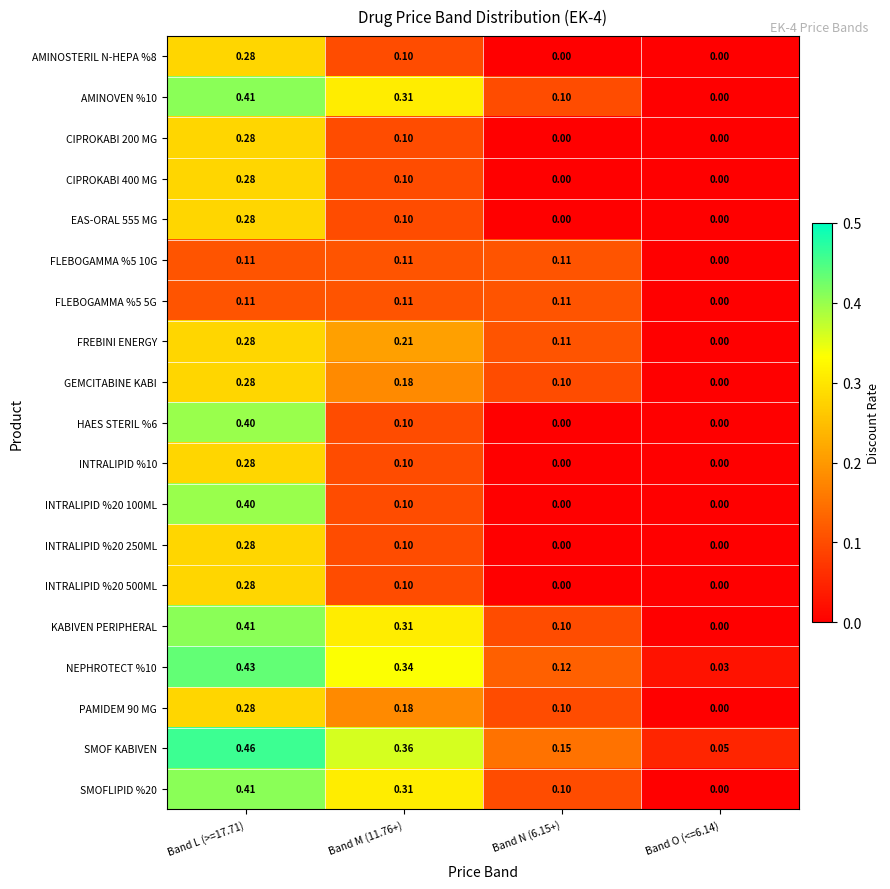

Which series has the largest total across all categories?

SMOF KABIVEN